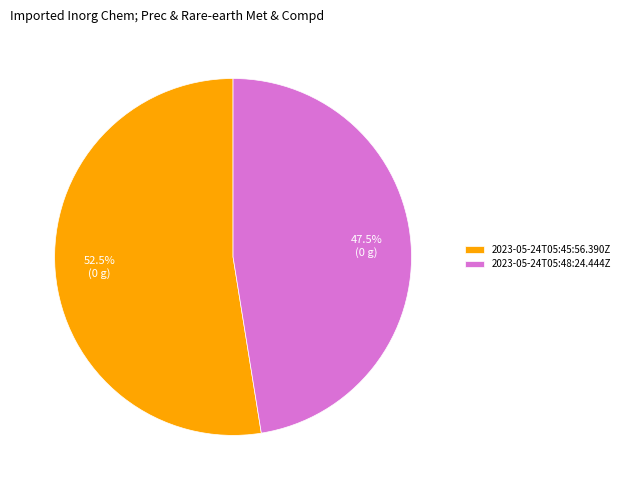

How much of the chart is everything except 2023-05-24T05:48:24.444Z?

52.5%